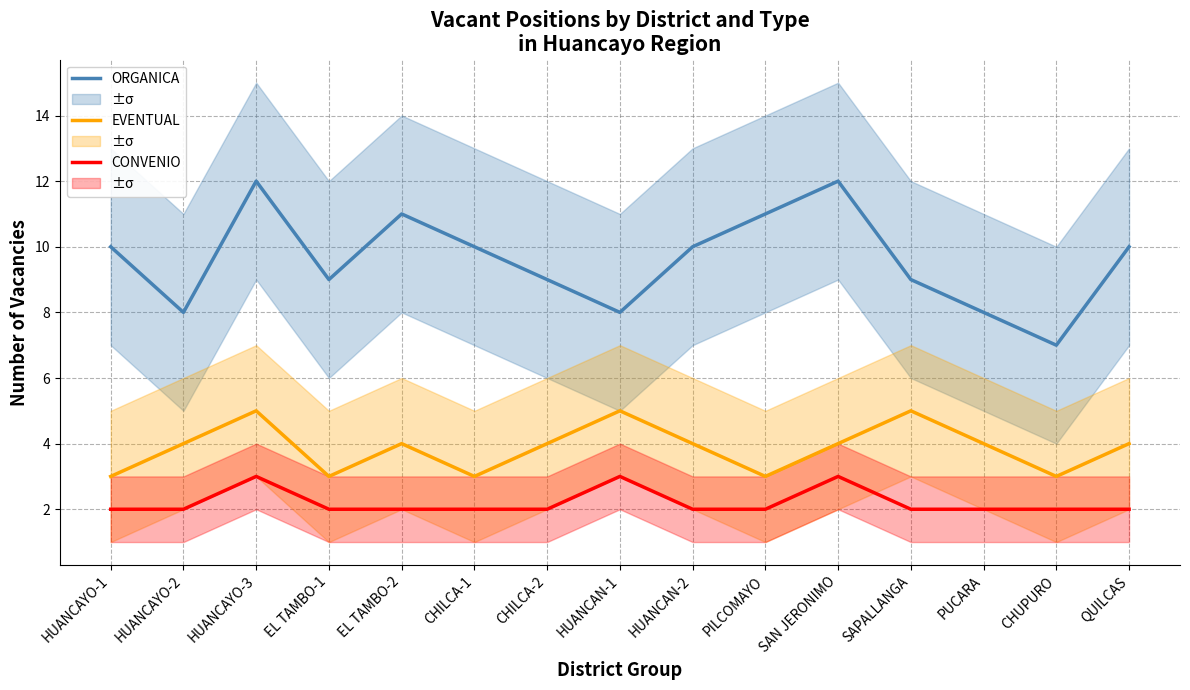

What are all the series names shown in the legend?

ORGANICA, EVENTUAL, CONVENIO